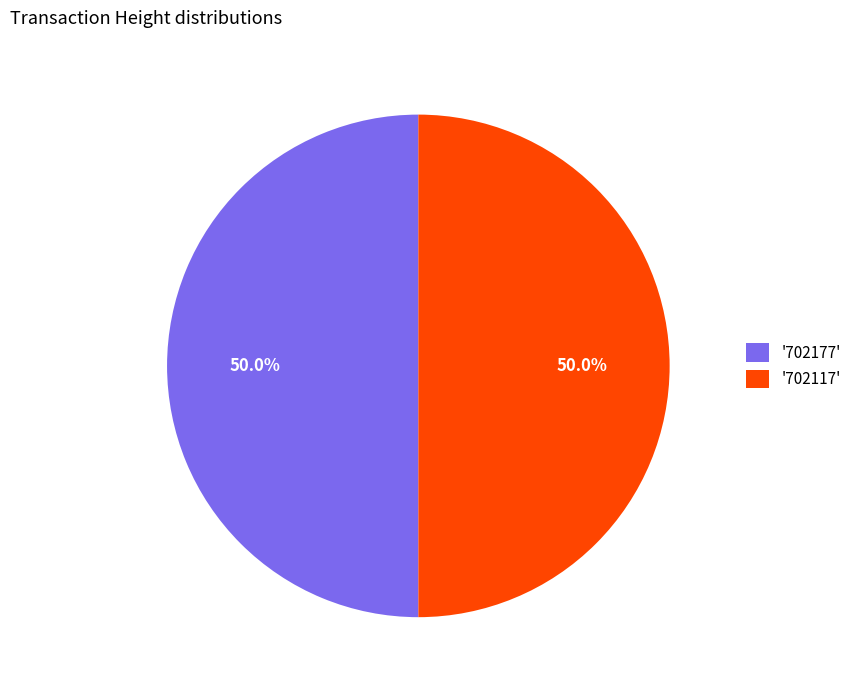

Count the number of slices in the pie.

2